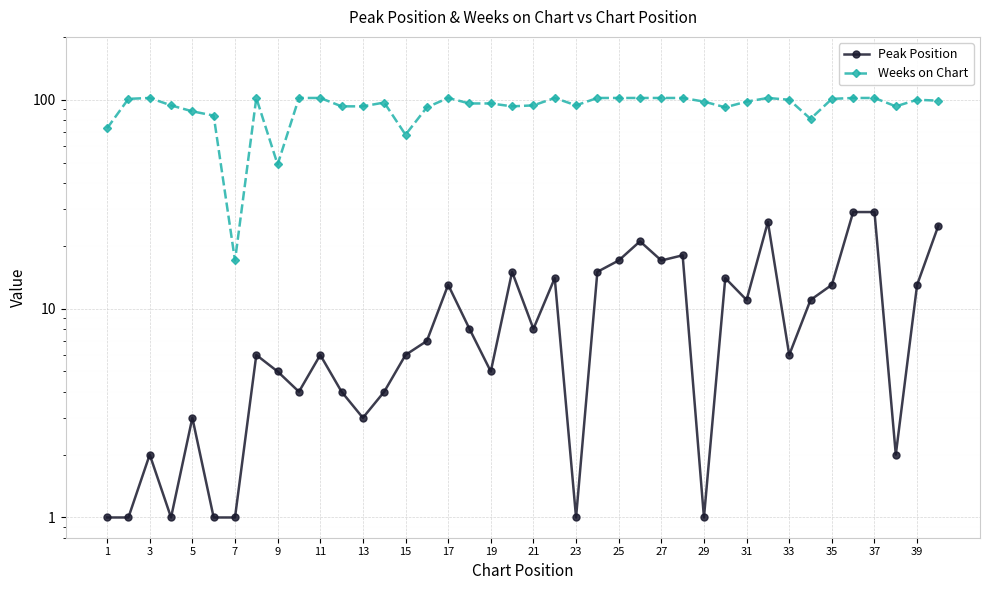

True or false: Peak Position has more than 2 points higher than both neighbors.

True